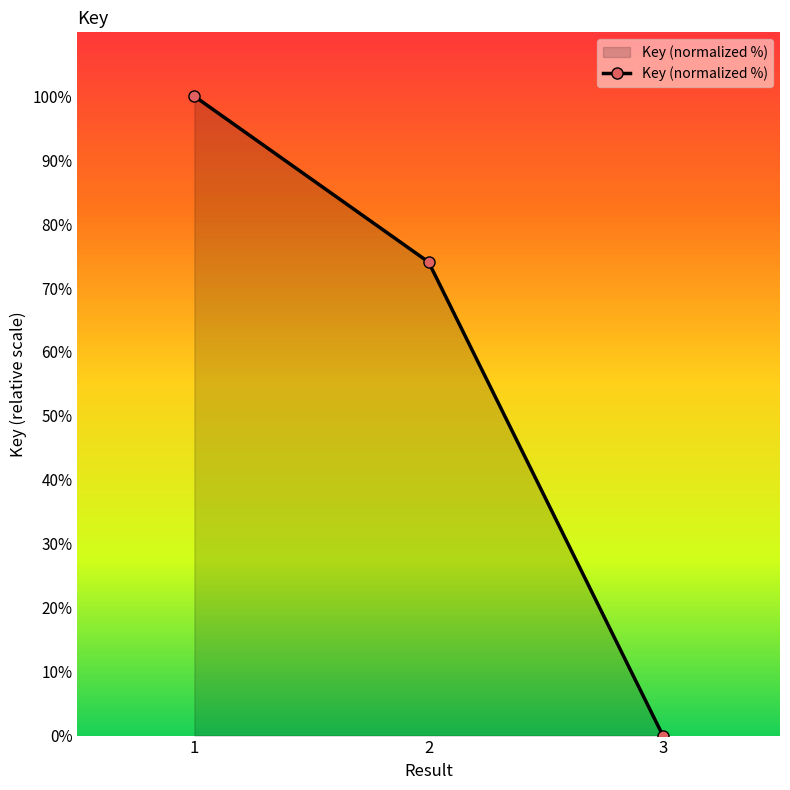

Which has a higher value, 3 or 2?

2